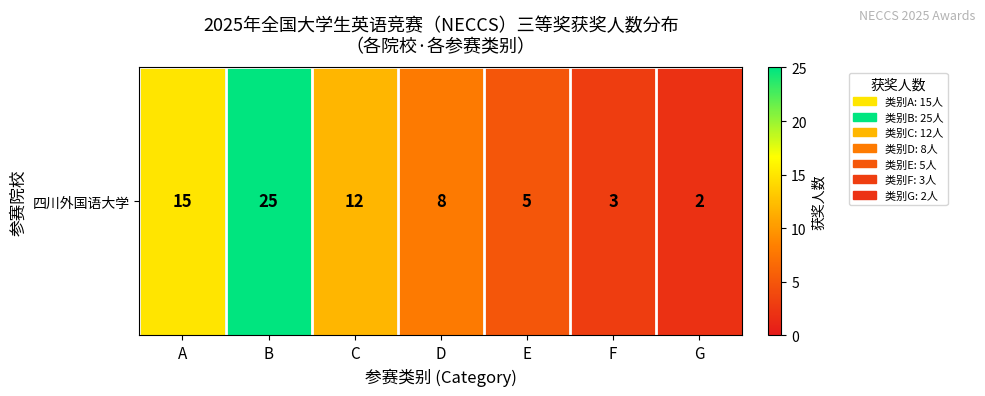

What is the change in value from B to C?

-13